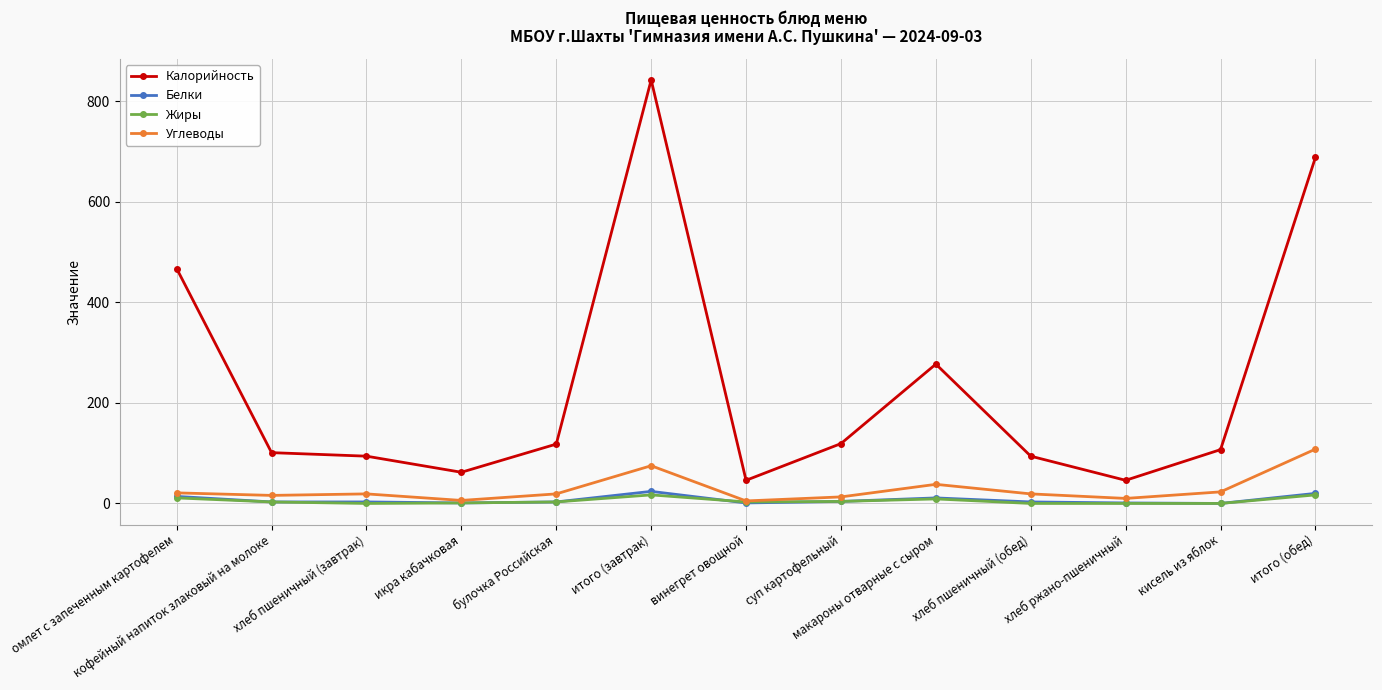

Which series has the largest range (max minus min)?

Калорийность